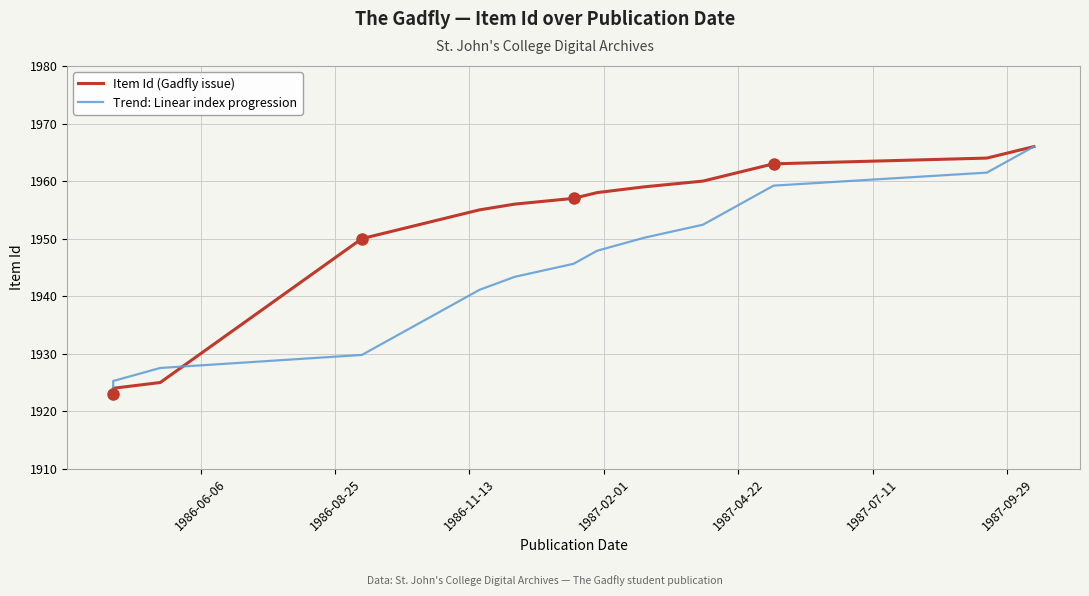

What is the average value of the Trend: Linear index progression series?

1944.5